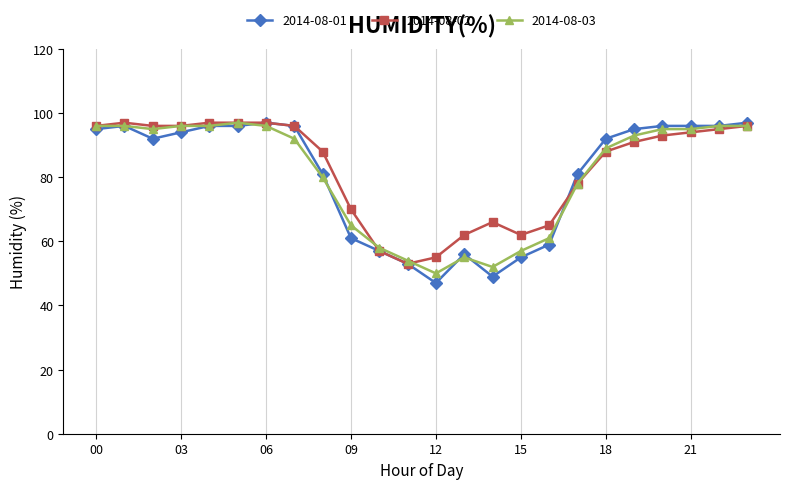

What is the value of the 2014-08-01 point at the 8th from the left?

96